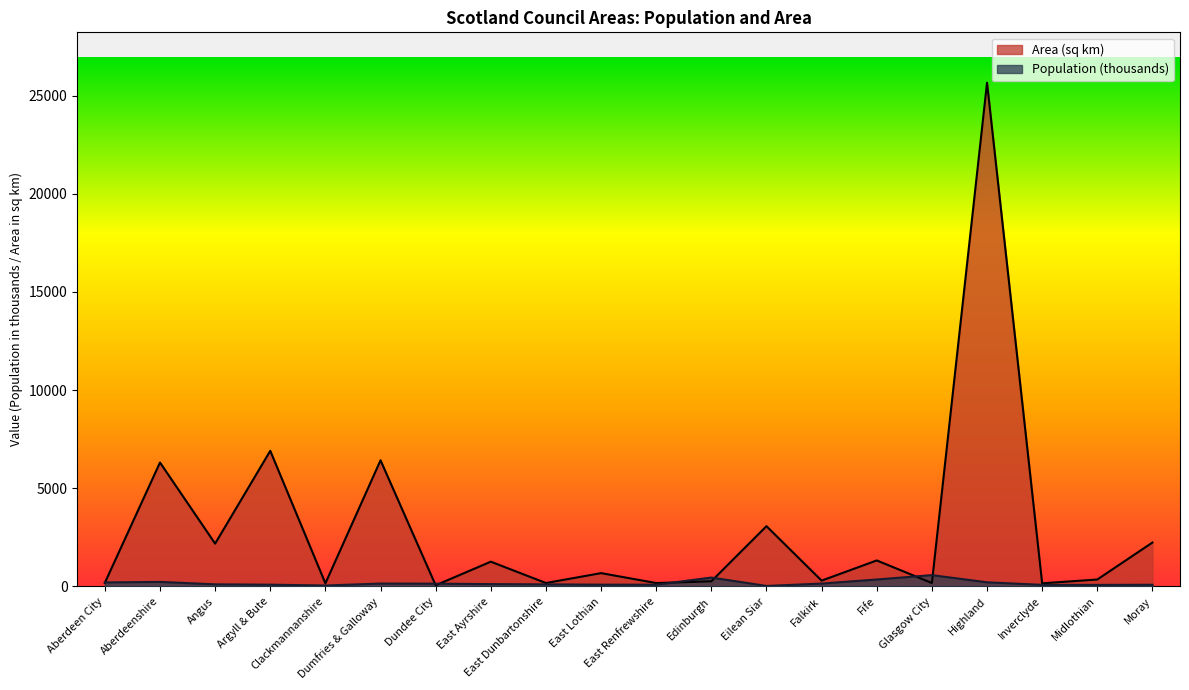

Which series has the largest range (max minus min)?

Area (sq km)